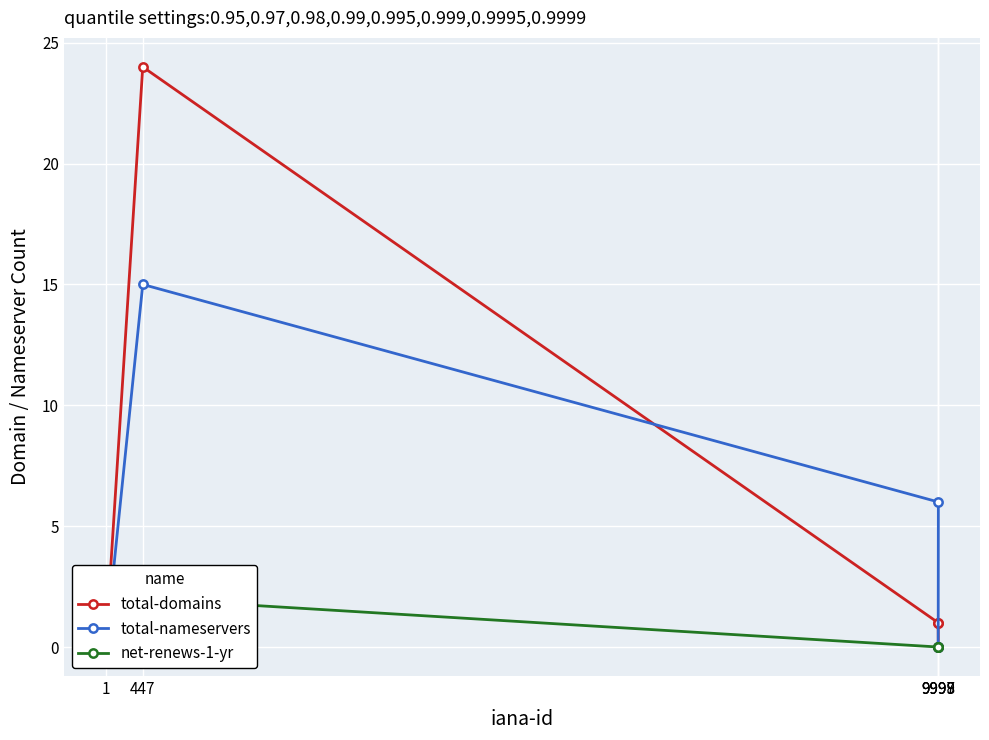

Reading left to right, what are all the values shown in this chart?

total-domains: 9998=0	9997=1	9999=1	447=24	1=0
total-nameservers: 9998=0	9997=0	9999=6	447=15	1=0
net-renews-1-yr: 9998=0	9997=0	9999=0	447=2	1=0